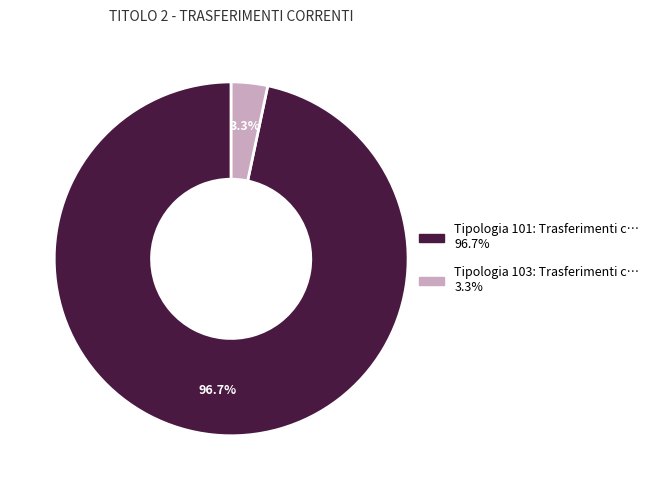

Does any single category account for the majority?

Yes